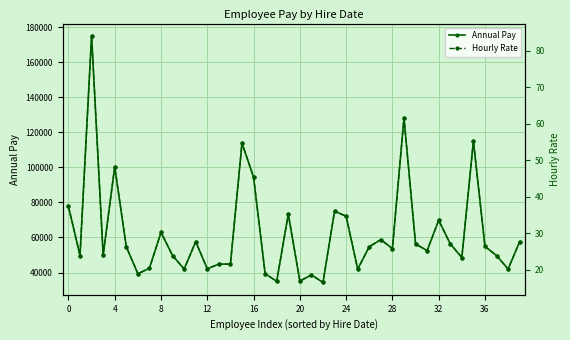

Rank the series by their maximum value, from highest to lowest.

Annual Pay, Hourly Rate